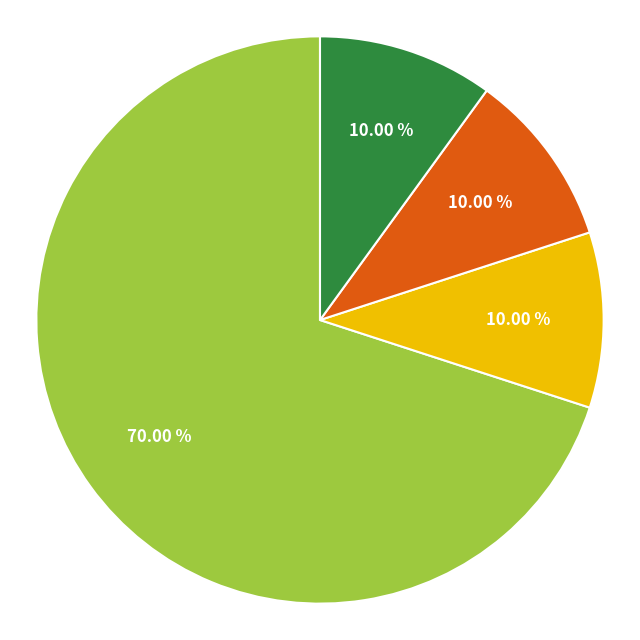

Count the number of slices in the pie.

4